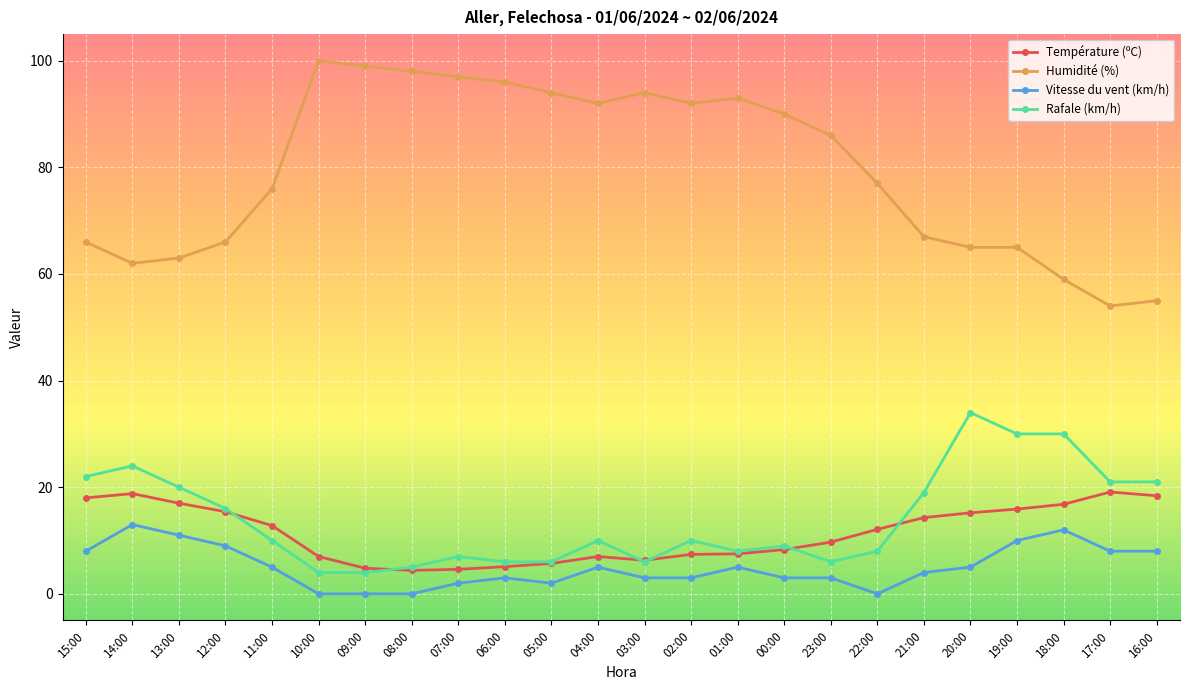

True or false: Humidité (%) and Rafale (km/h) intersect in this chart.

False